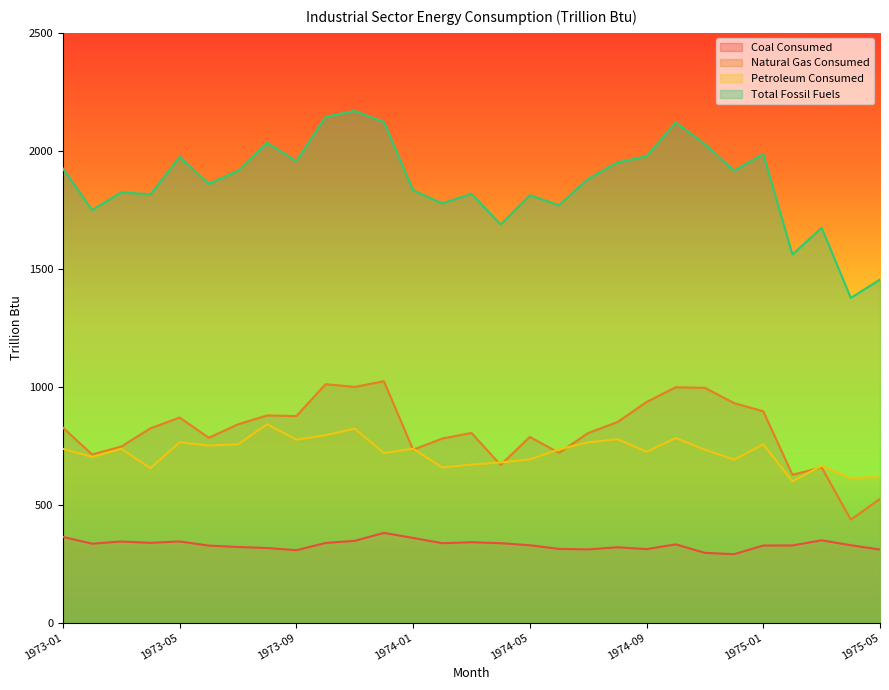

What is the label of the 6th point from the right?

1974-12